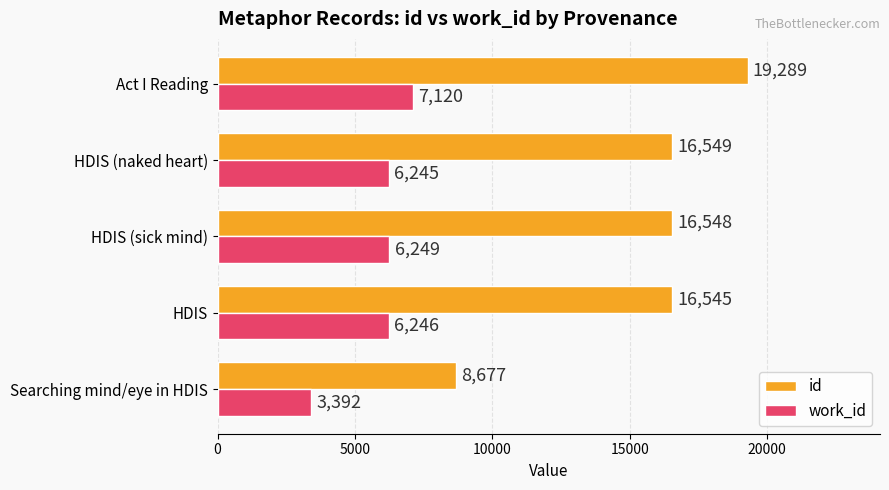

Which series has the largest range (max minus min)?

id